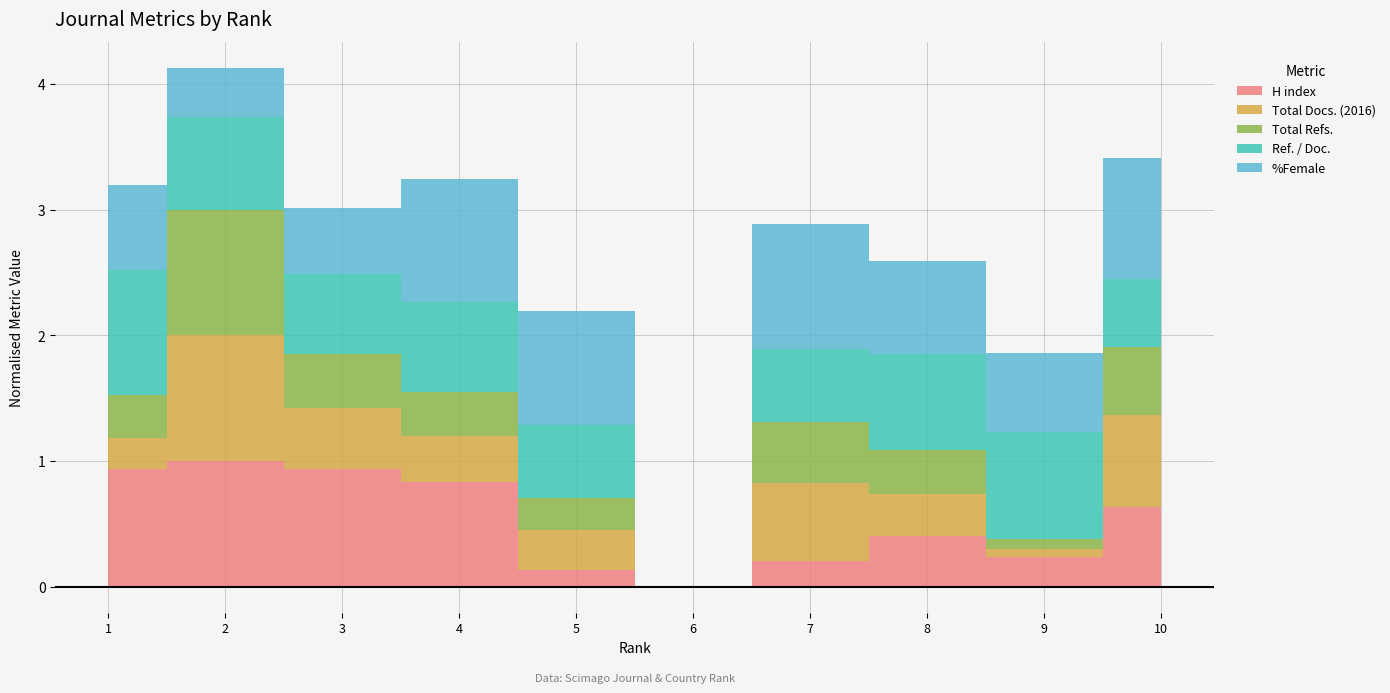

Reading left to right, transcribe all the data shown in this chart.

H index: 28.0	30.0	28.0	25.0	4.0	0.0	6.0	12.0	7.0	19.0
Total Docs. (2016): 26.0	104.0	51.0	38.0	33.0	0.0	65.0	35.0	7.0	76.0
Total Refs.: 769.0	2270.0	962.0	802.0	569.0	0.0	1106.0	792.0	176.0	1226.0
Ref. / Doc.: 29.6	21.8	18.9	21.1	17.2	0.0	17.0	22.6	25.1	16.1
%Female: 33.9	19.8	26.6	49.6	46.1	0.0	50.6	37.6	32.0	48.6